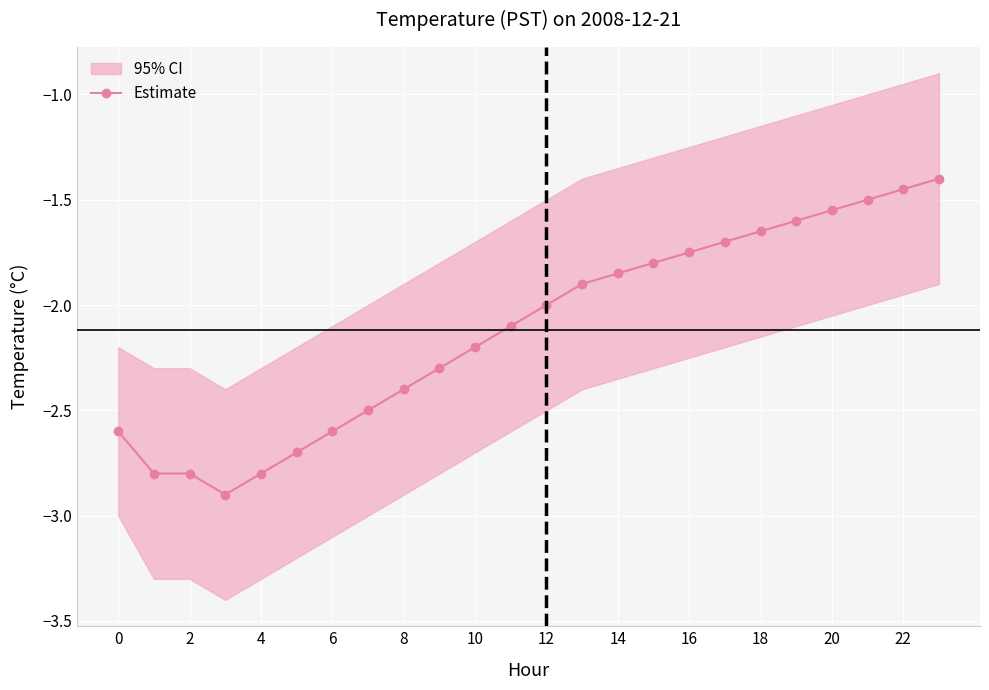

Is it true that Estimate equals -1.4 at 6?

False